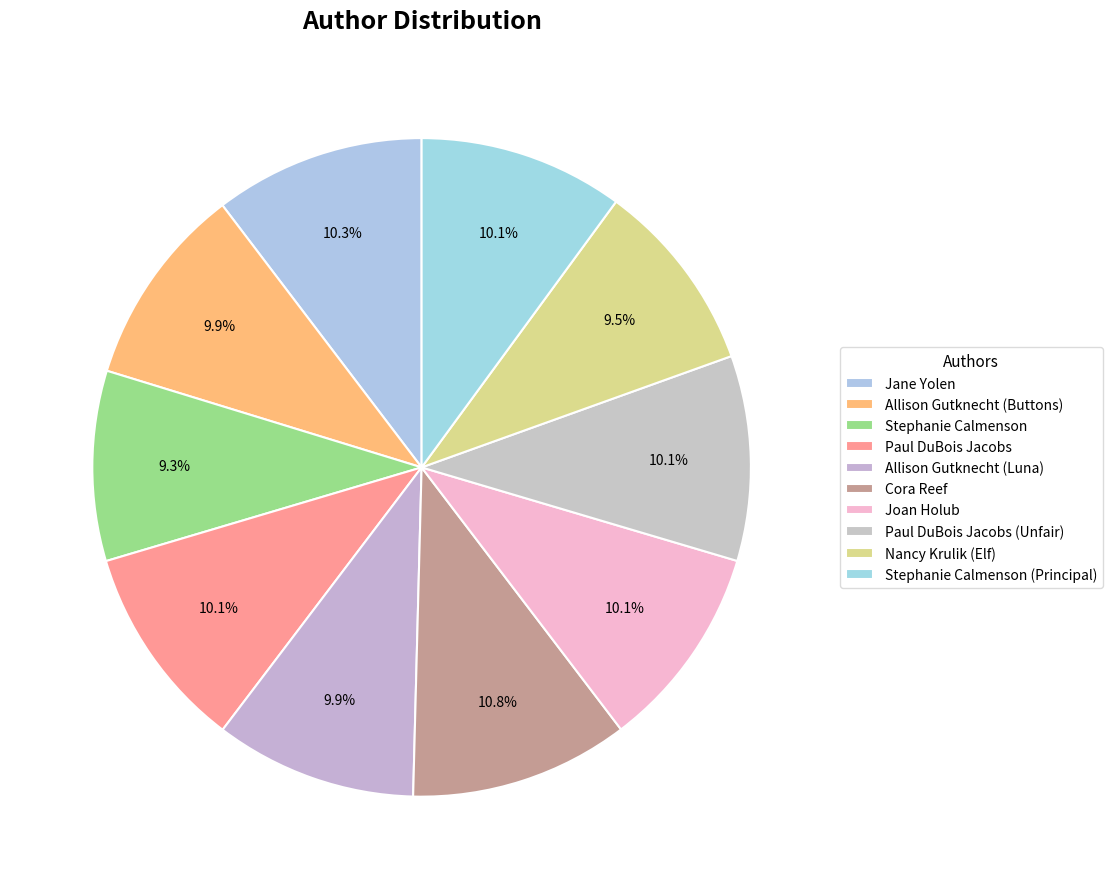

Rank the categories by value from highest to lowest.

Cora Reef, Jane Yolen, Paul DuBois Jacobs, Paul DuBois Jacobs (Unfair), Joan Holub, Stephanie Calmenson (Principal), Allison Gutknecht (Buttons), Allison Gutknecht (Luna), Nancy Krulik (Elf), Stephanie Calmenson